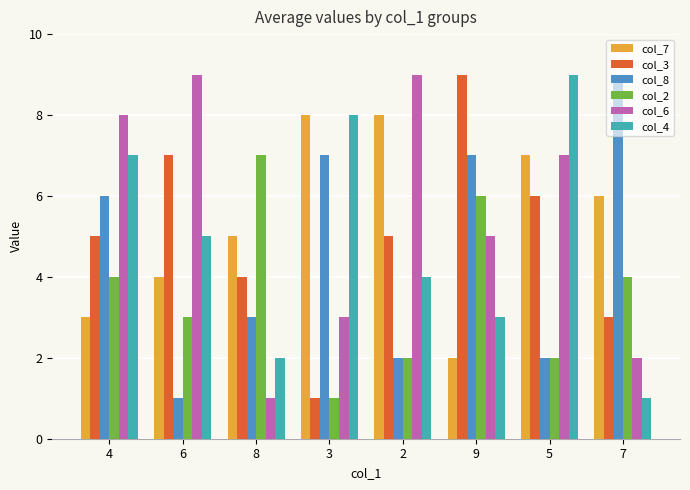

What position from the left is 9?

6